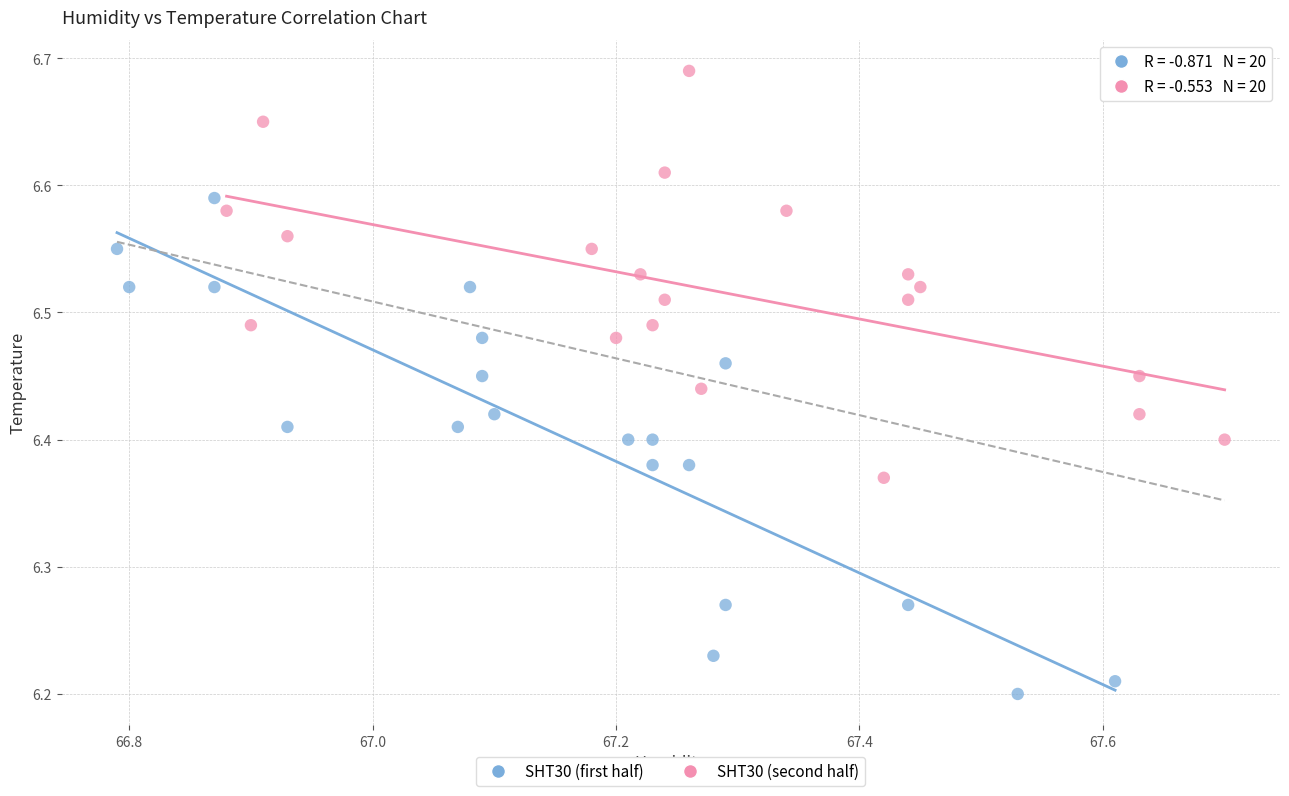

Which series has the widest spread of Y values?

SHT30 (first half)